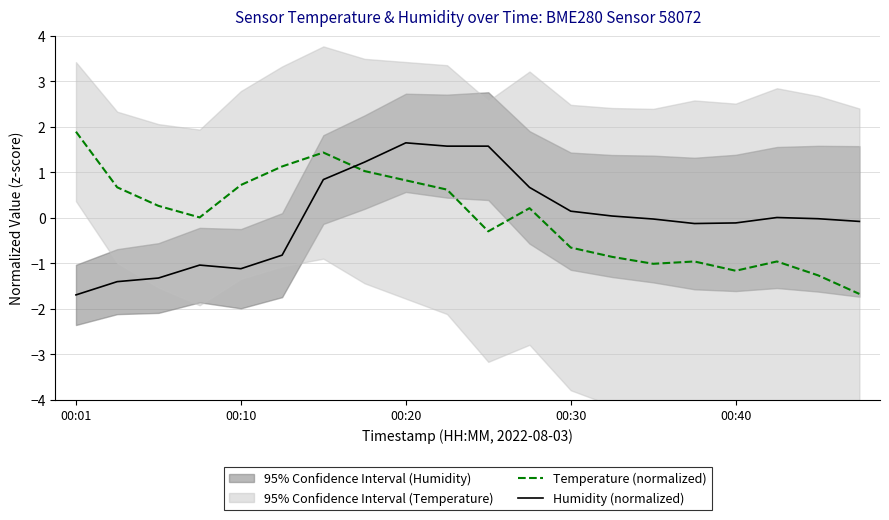

True or false: Temperature (normalized) has a value of 1.9 at 00:01.

True